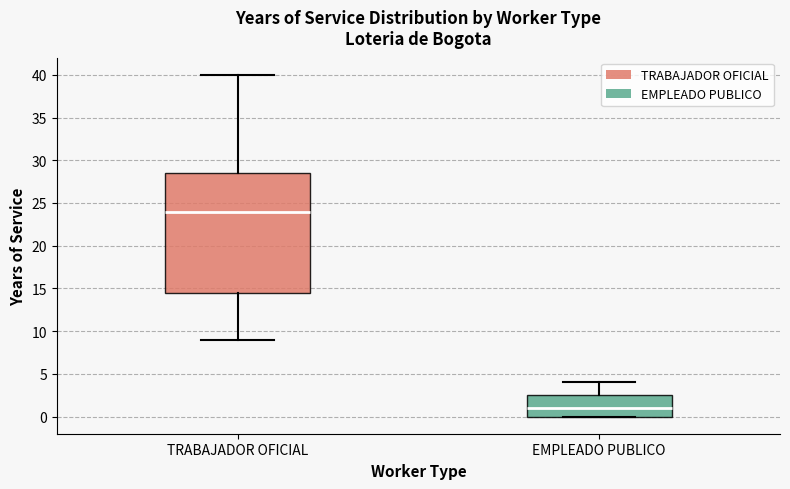

Which box has the lowest median line?

EMPLEADO PUBLICO